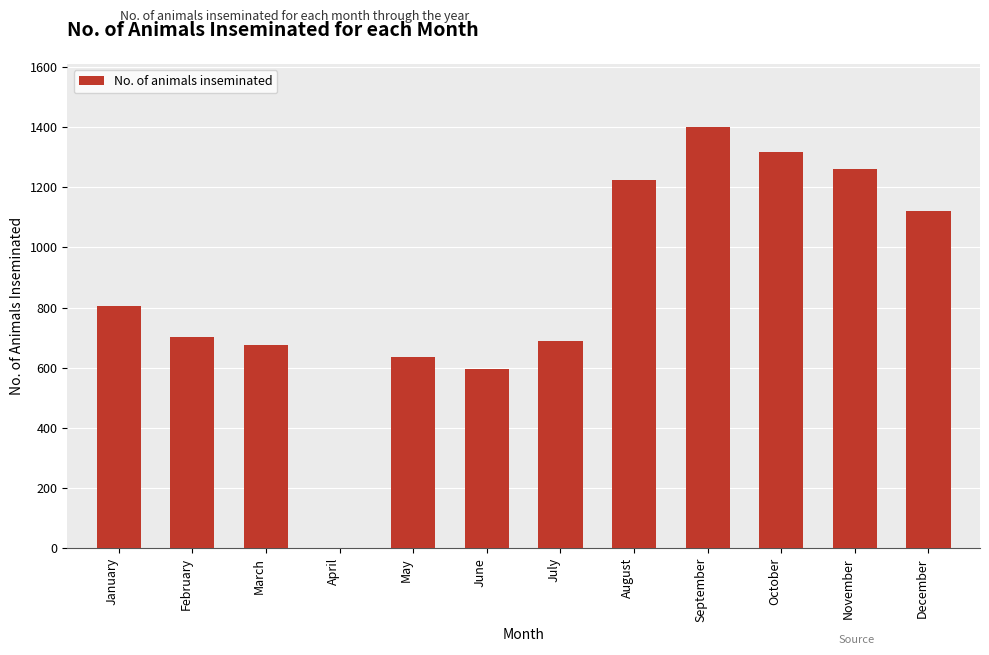

The value at June is 597. True or false?

True